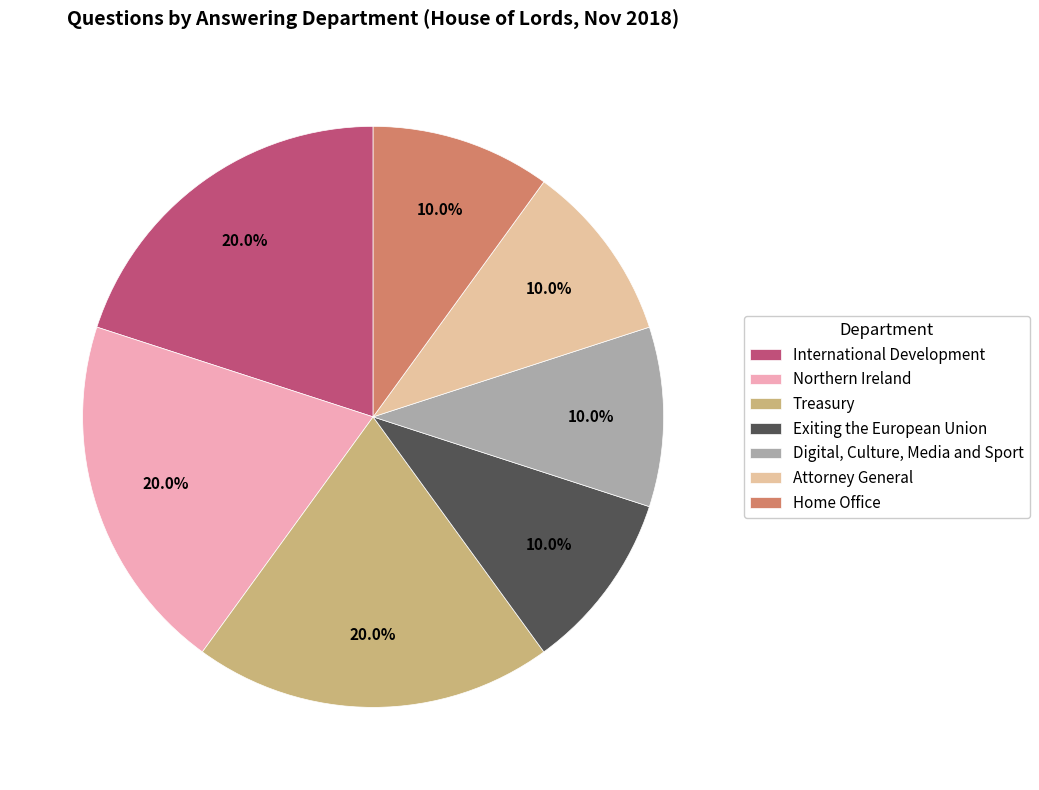

What percentage is the Home Office slice, to the nearest percent?

10%